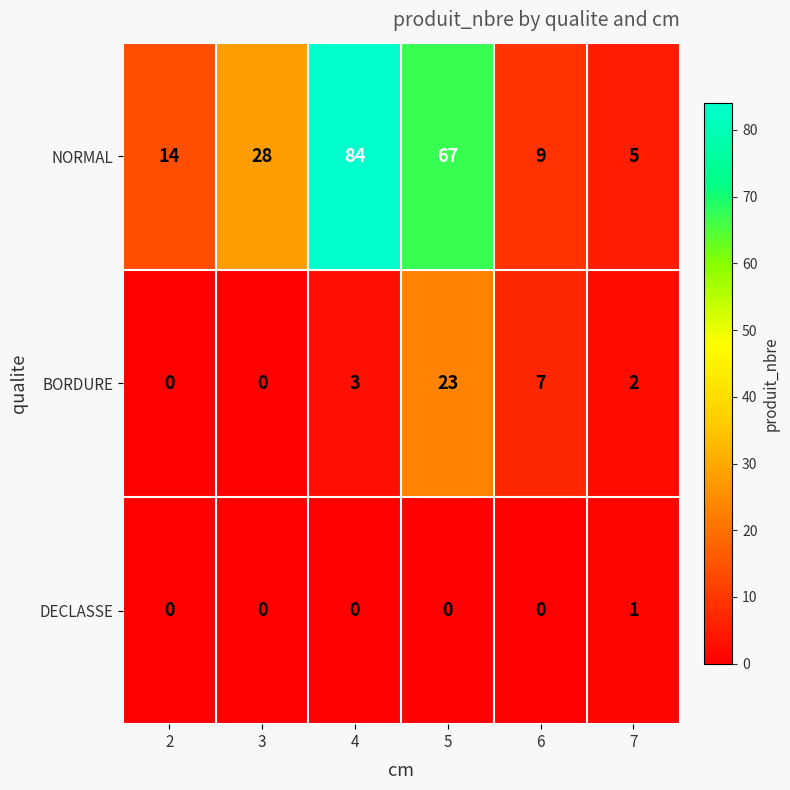

Reading left to right, what are all the values shown in this chart?

NORMAL: 14	28	84	67	9	5
BORDURE: 0	0	3	23	7	2
DECLASSE: 0	0	0	0	0	1